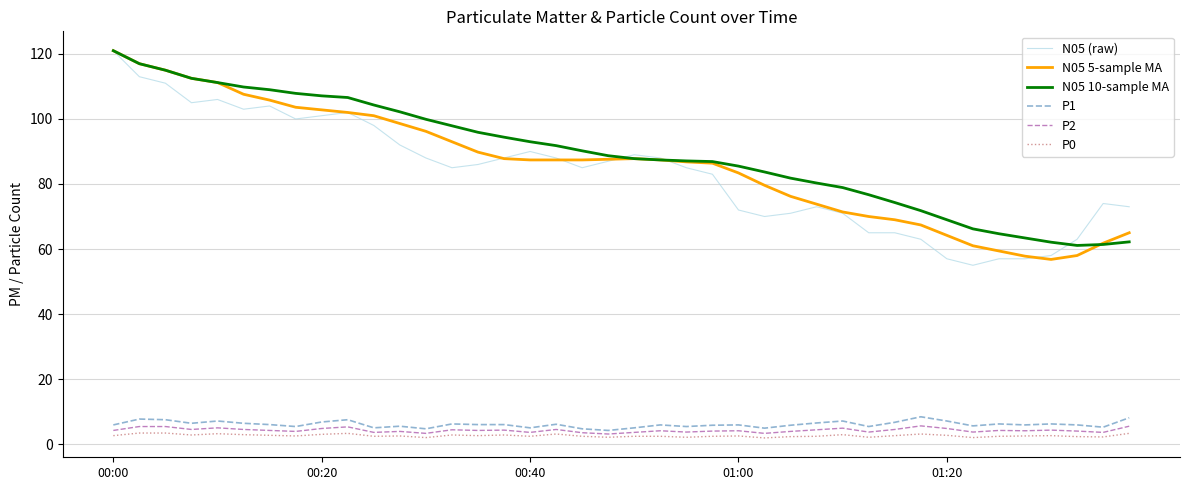

Does the chart have visible grid lines?

Yes